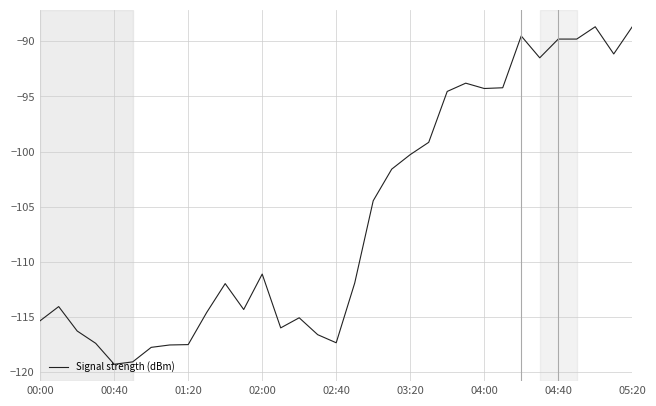

What is the greatest value displayed?

-88.7